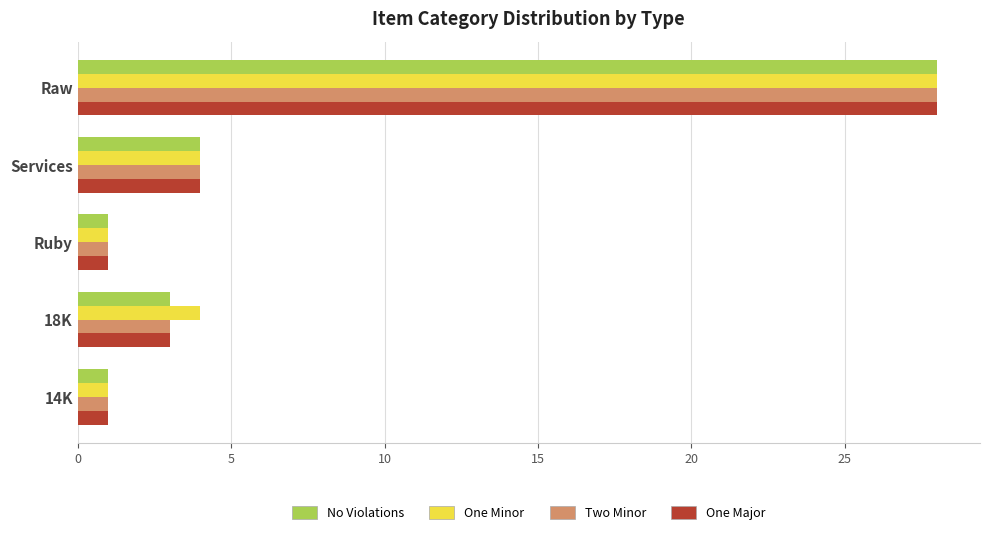

What is the approximate value of One Minor at Services?

4